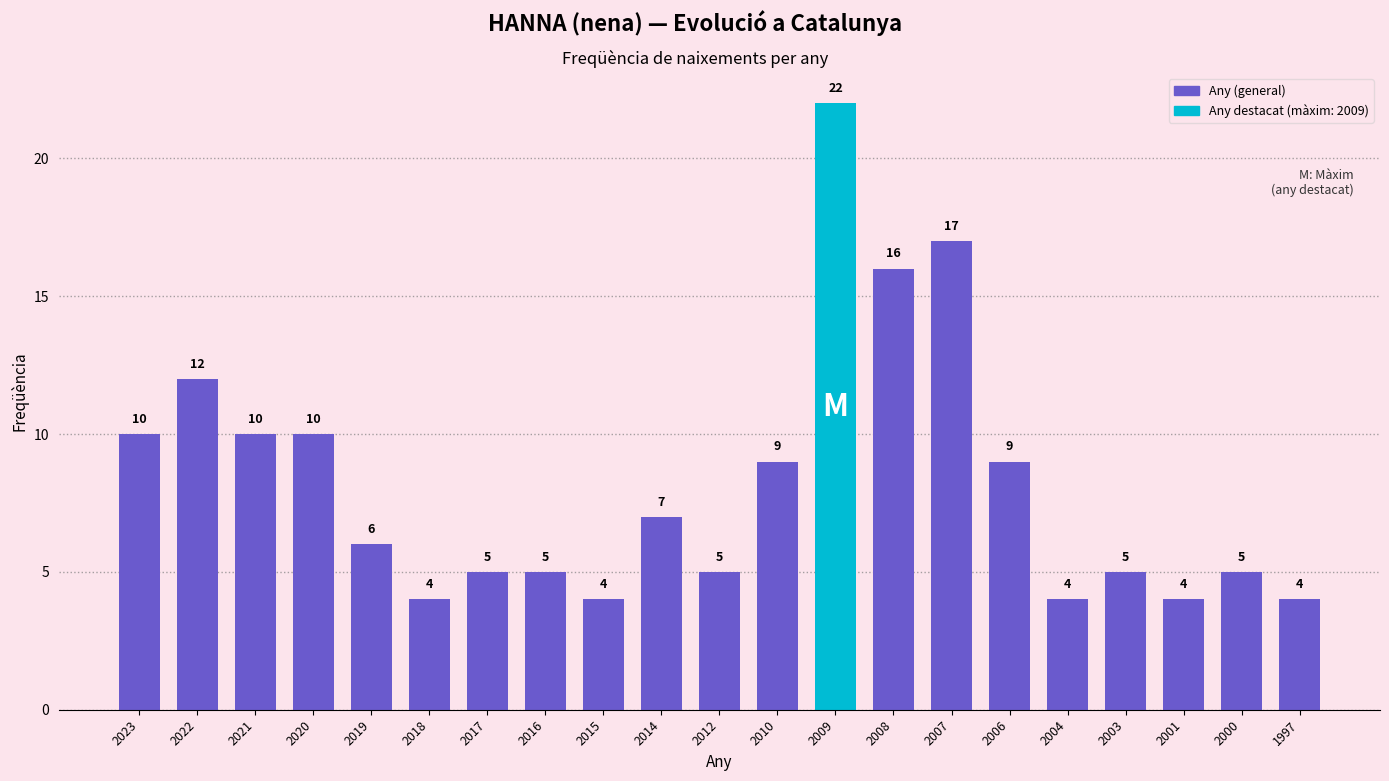

Which has a higher value, 2022 or 2015?

2022